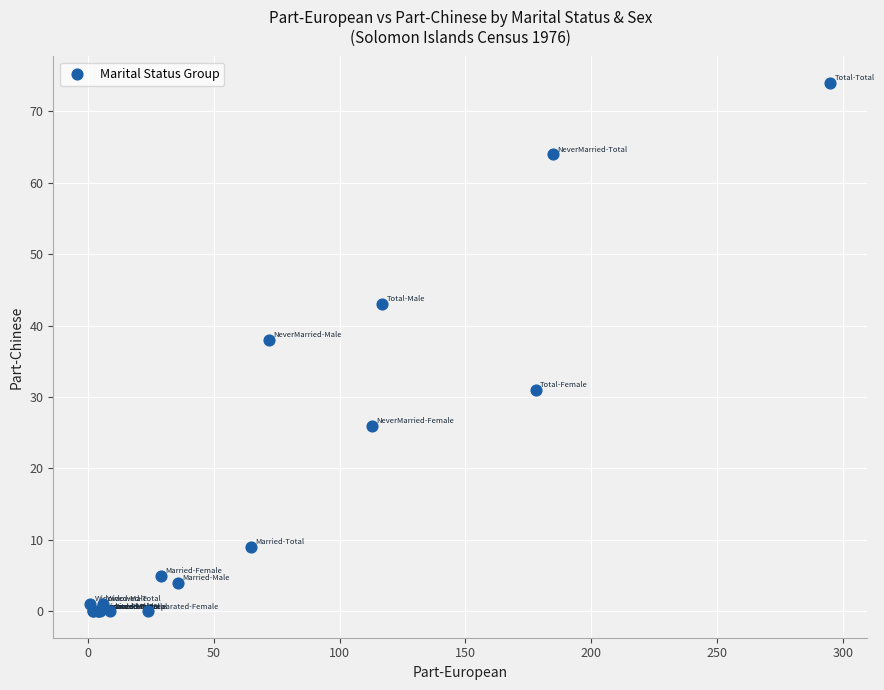

What Y value in the scatter plot is closest to 37?

38